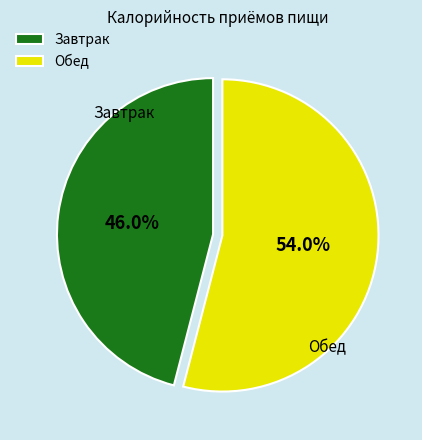

Is it true that Завтрак is 46% of the pie?

True